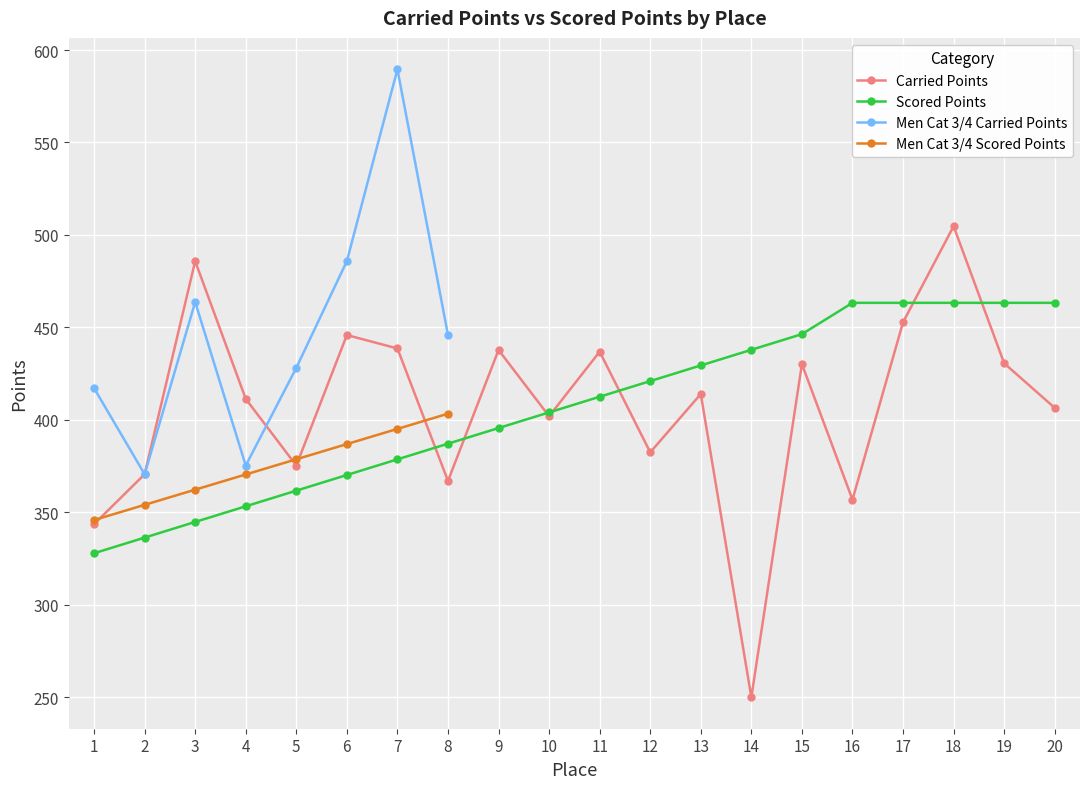

At which label does Scored Points reach its minimum?

1